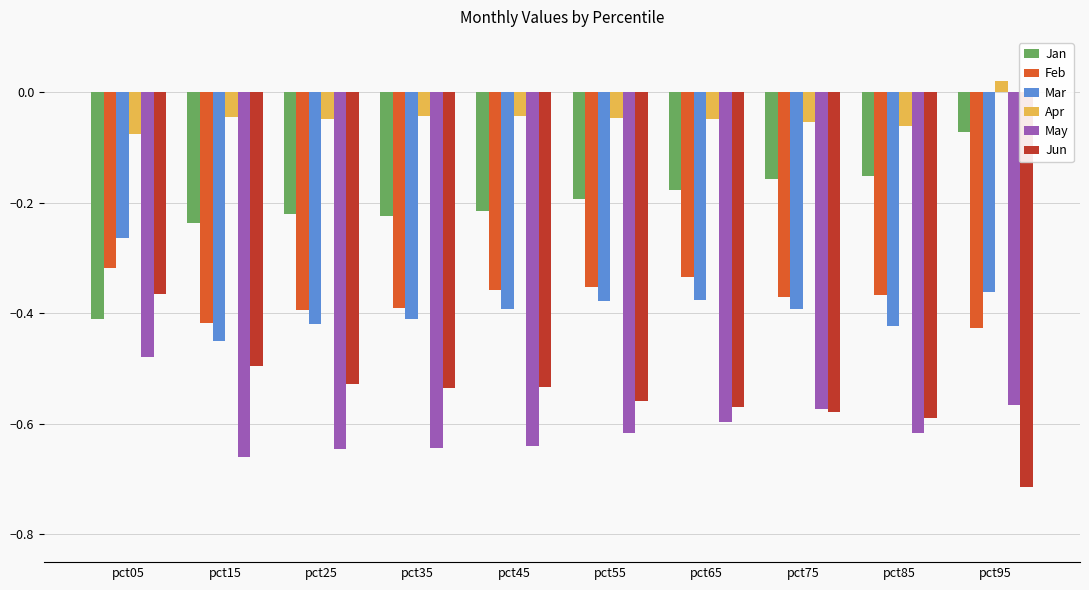

Which series has the largest total across all categories?

Apr